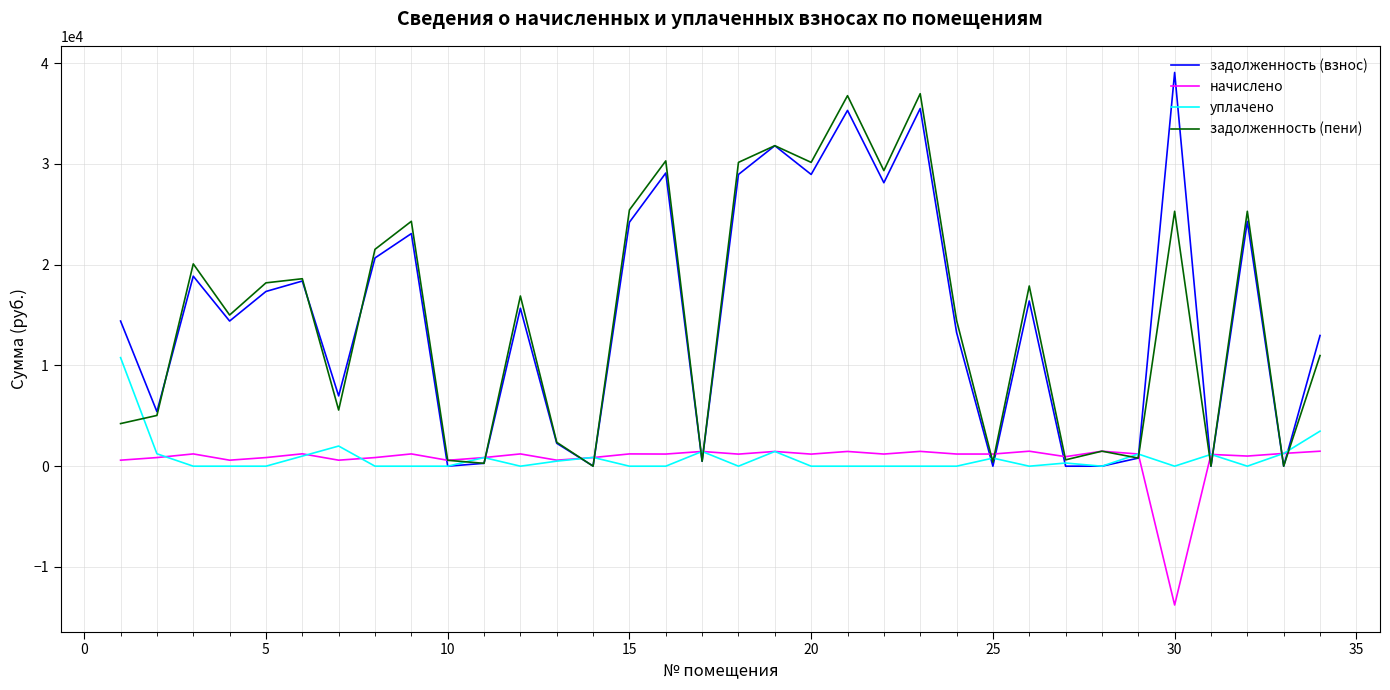

What is the minimum value shown in the chart?

-13779.5